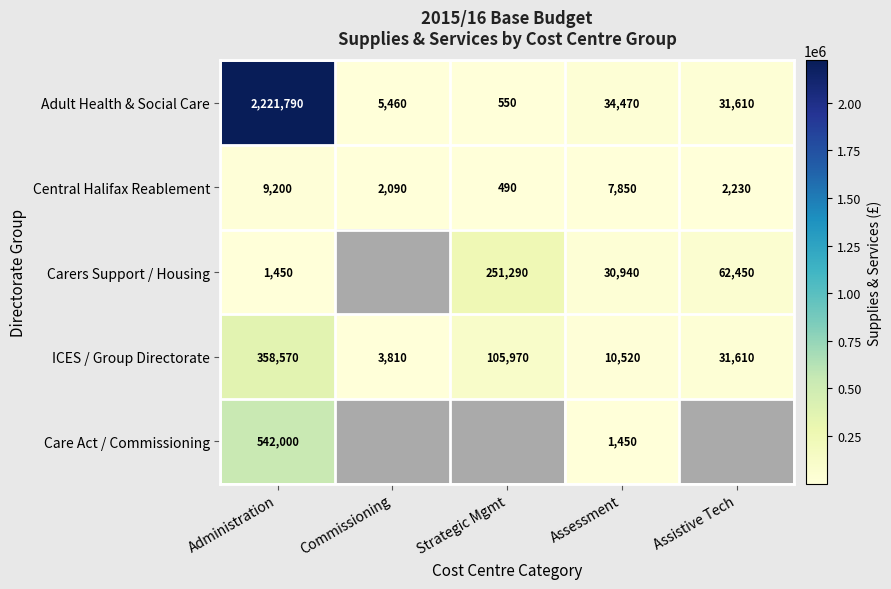

What is the total value across all series at Administration?

3133010.0